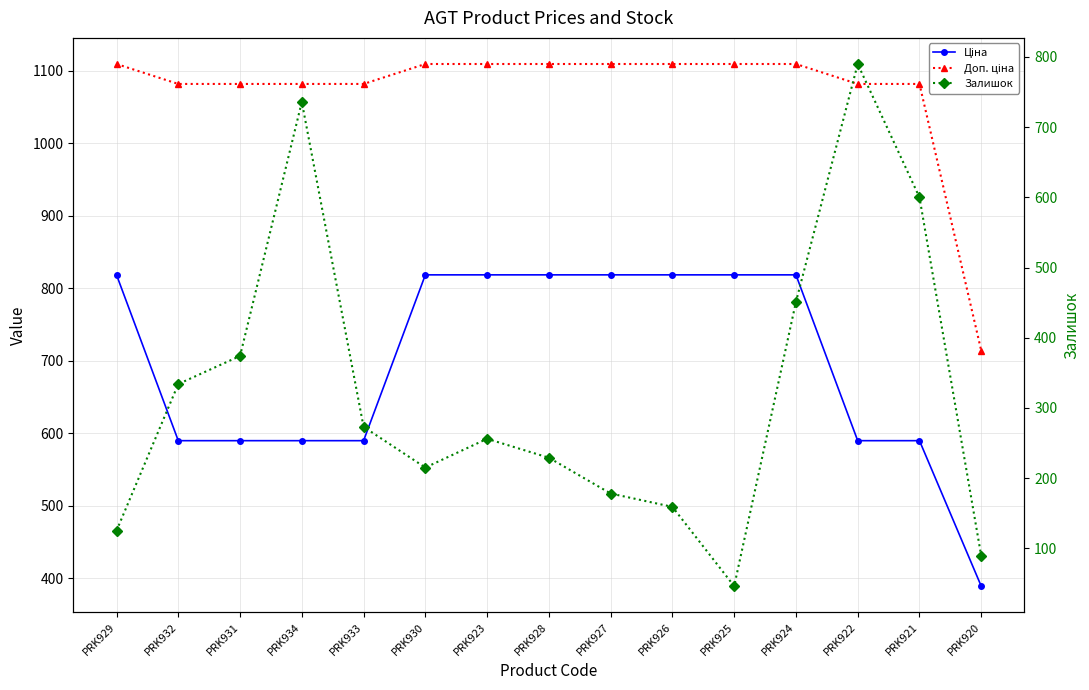

What is the difference between the maximum and minimum values in the Доп. ціна series?

395.2